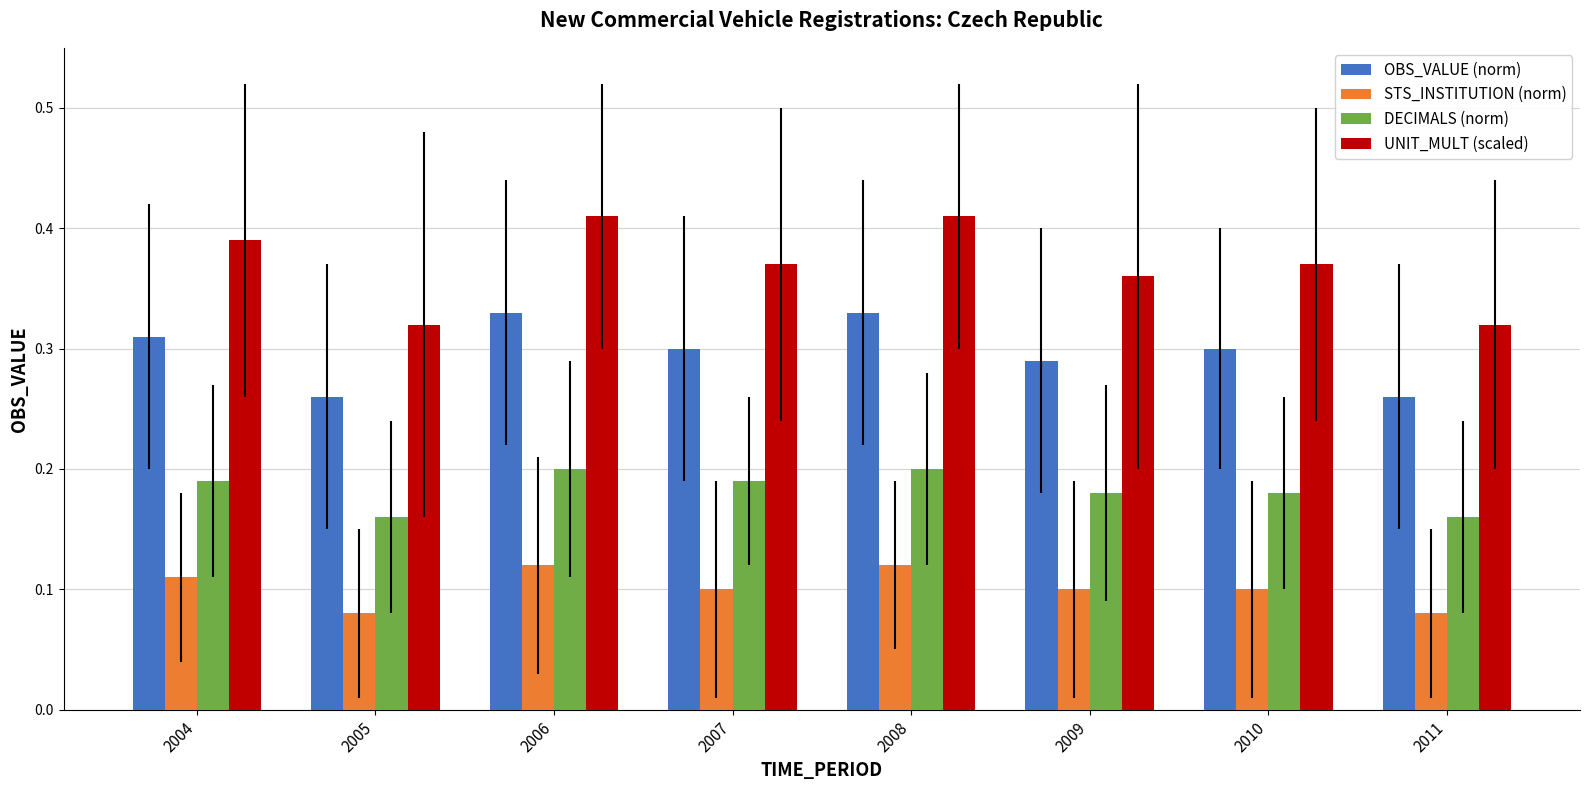

How many DECIMALS (norm) values are between 0 and 1?

8